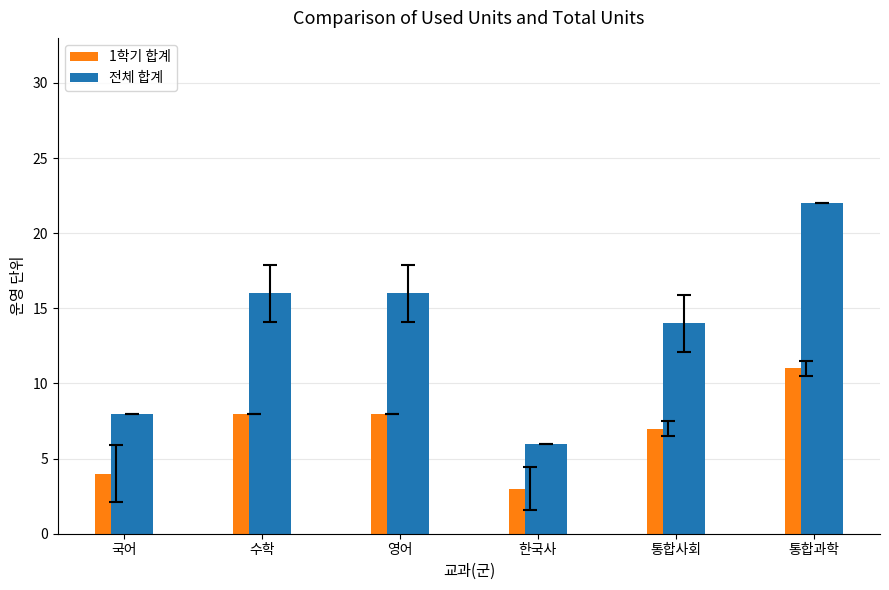

Which category has the lowest value in the 전체 합계 series?

한국사